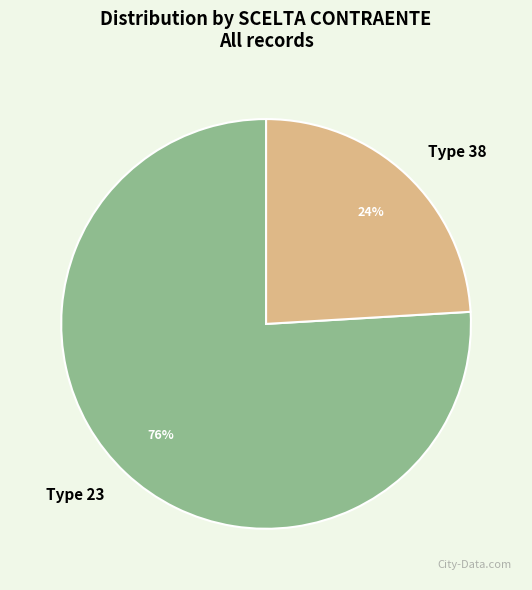

How many slices are in this pie chart?

2